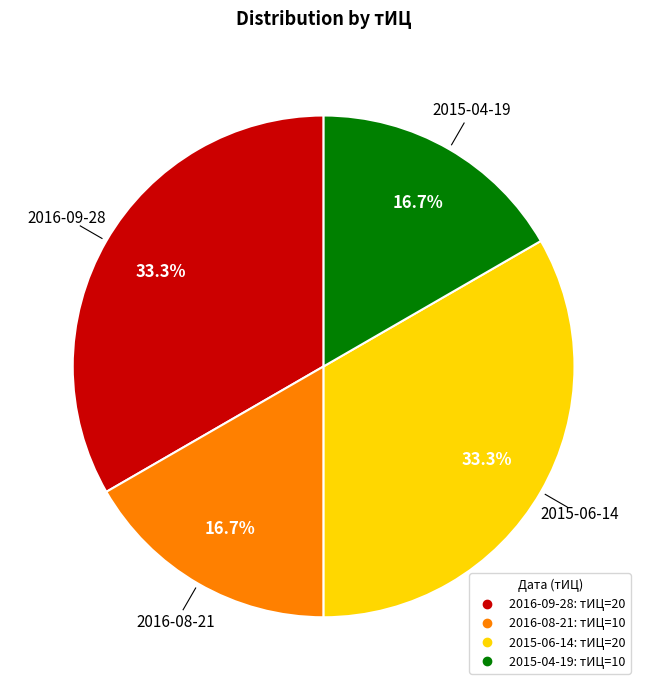

To the nearest percent, what is the average slice percentage?

25%